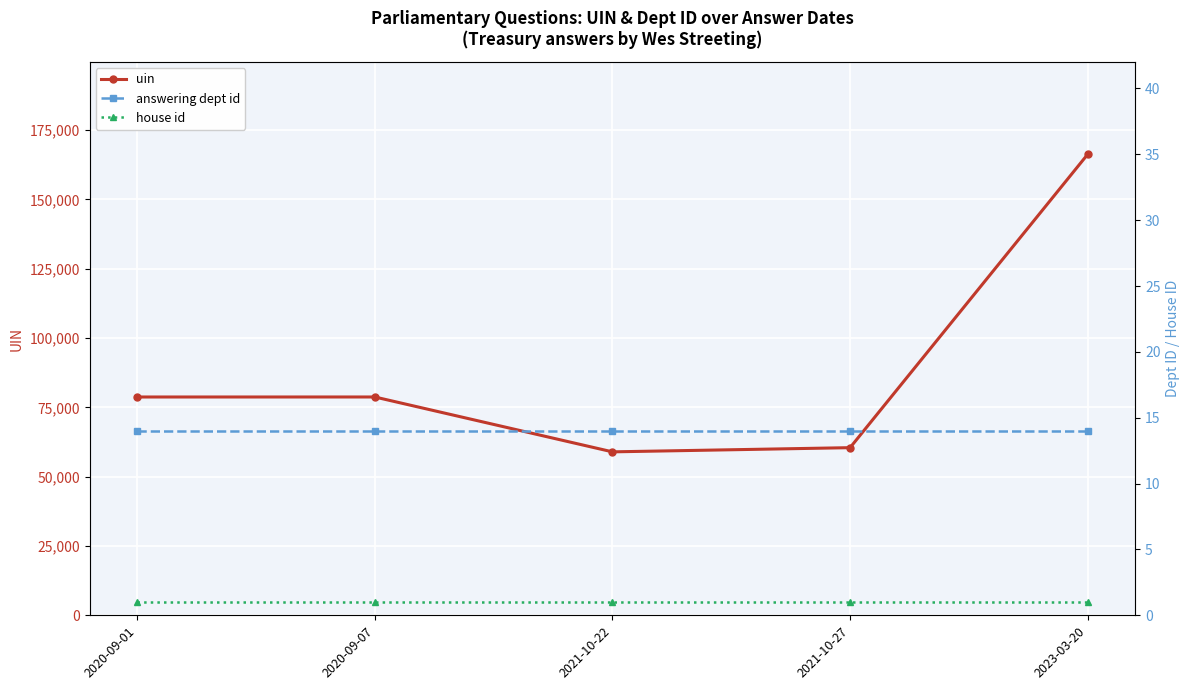

What is the difference between the highest and lowest values at 2020-09-01?

78742